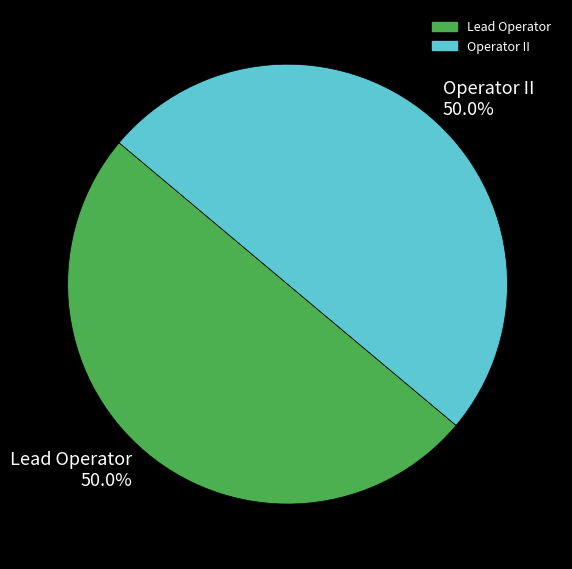

How many slices are in this pie chart?

2